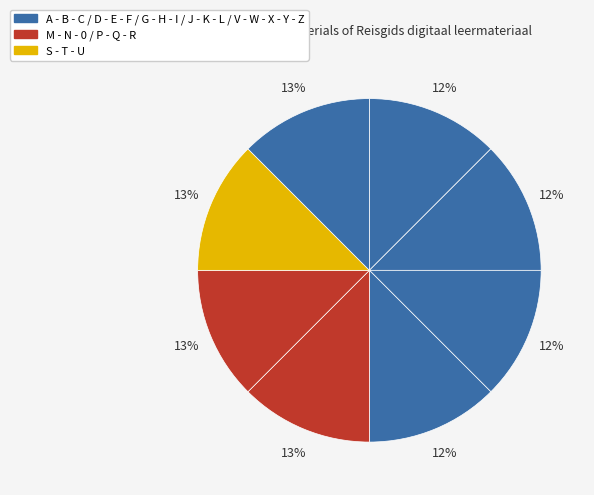

Which category has the smallest portion of the pie?

A - B - C